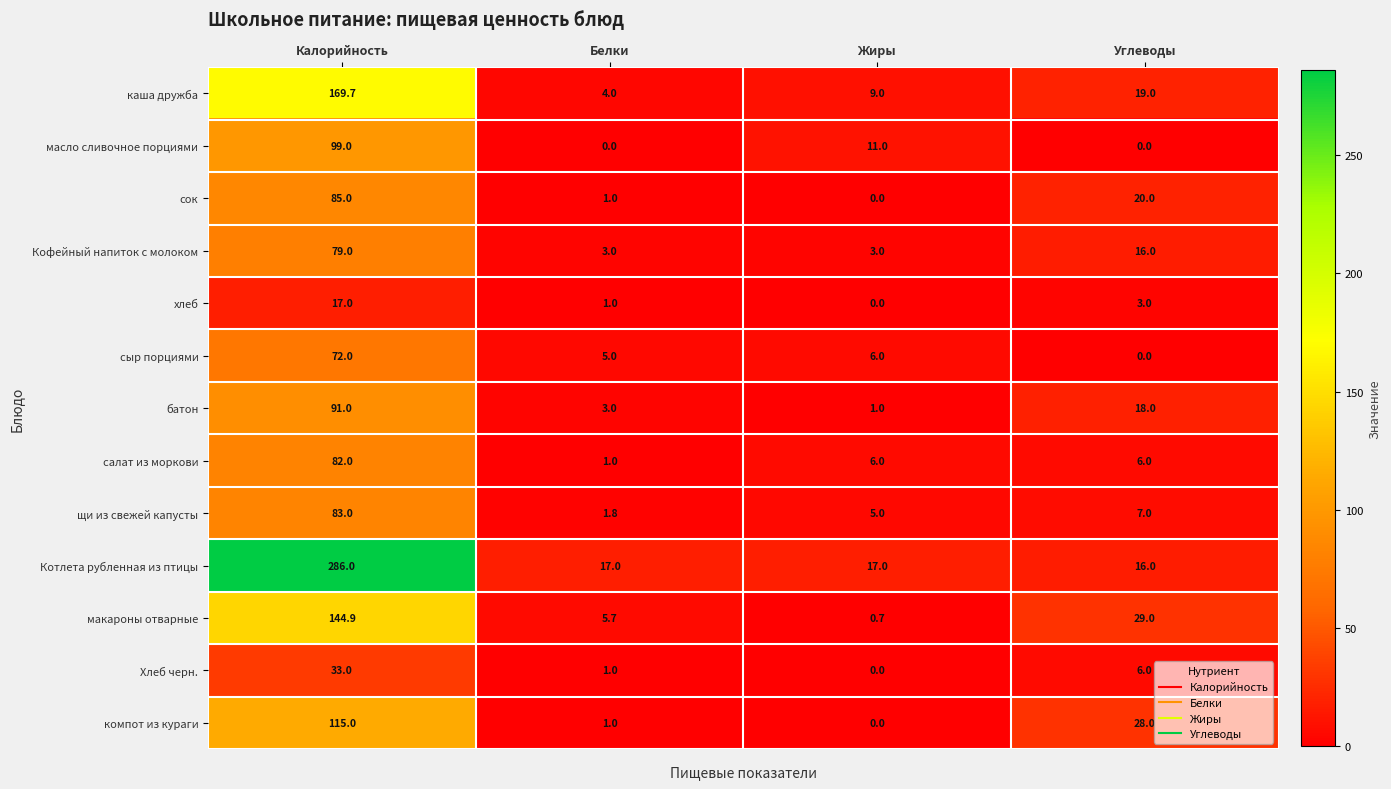

What is the maximum value shown in the chart?

286.0